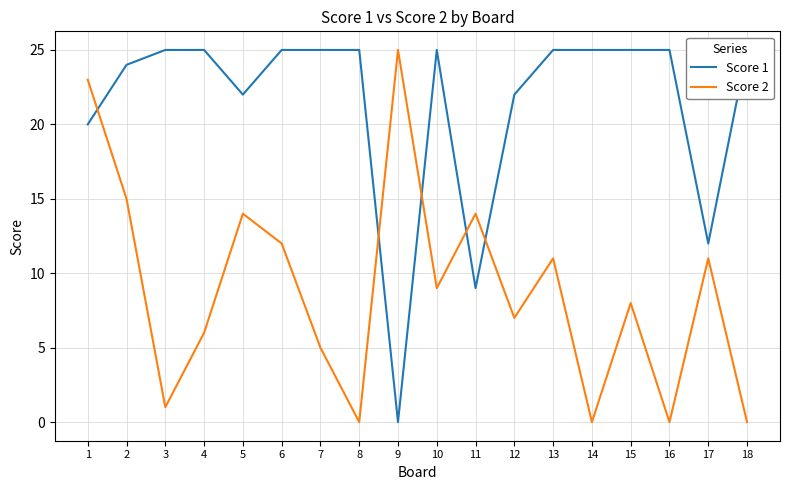

Rank the categories by Score 2 value from lowest to highest.

8, 14, 16, 18, 3, 7, 4, 12, 15, 10, 13, 17, 6, 5, 11, 2, 1, 9